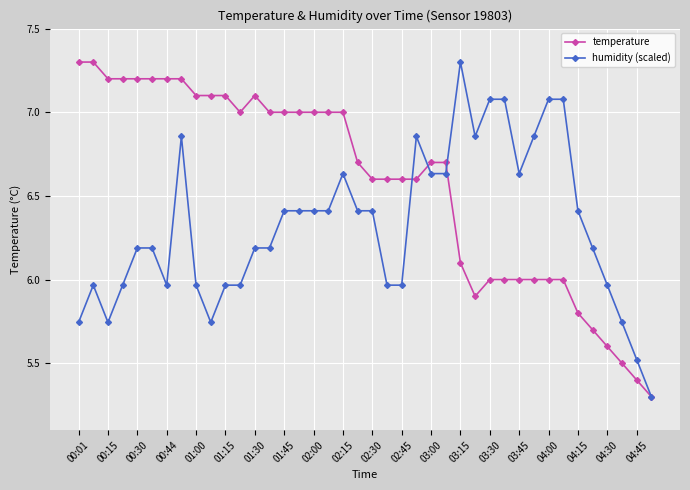

Which series has the largest total across all categories?

temperature